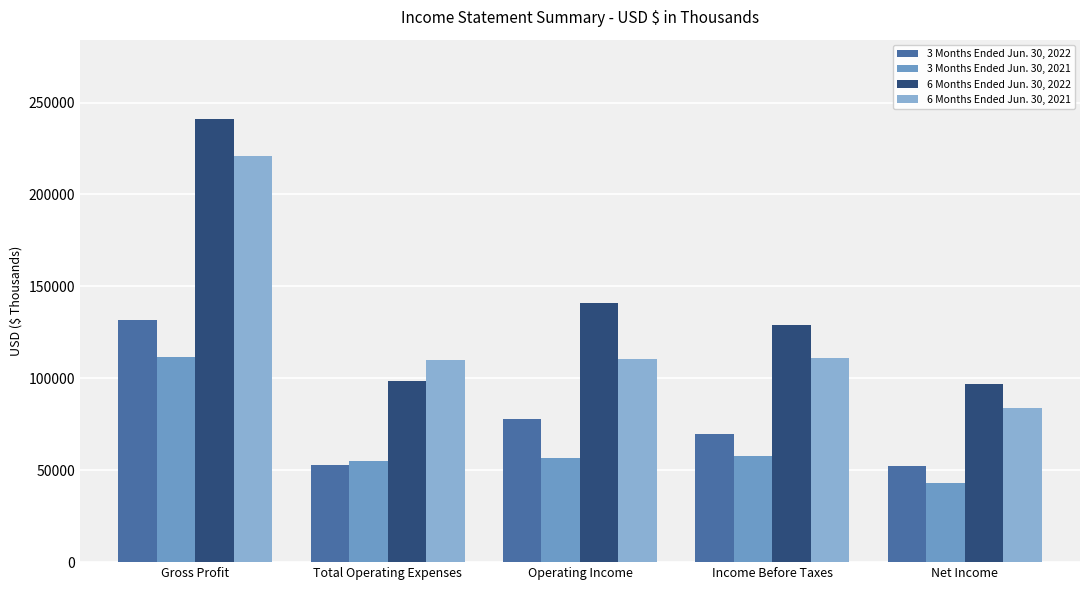

What are all the series names shown in the legend?

3 Months Ended Jun. 30, 2022, 3 Months Ended Jun. 30, 2021, 6 Months Ended Jun. 30, 2022, 6 Months Ended Jun. 30, 2021